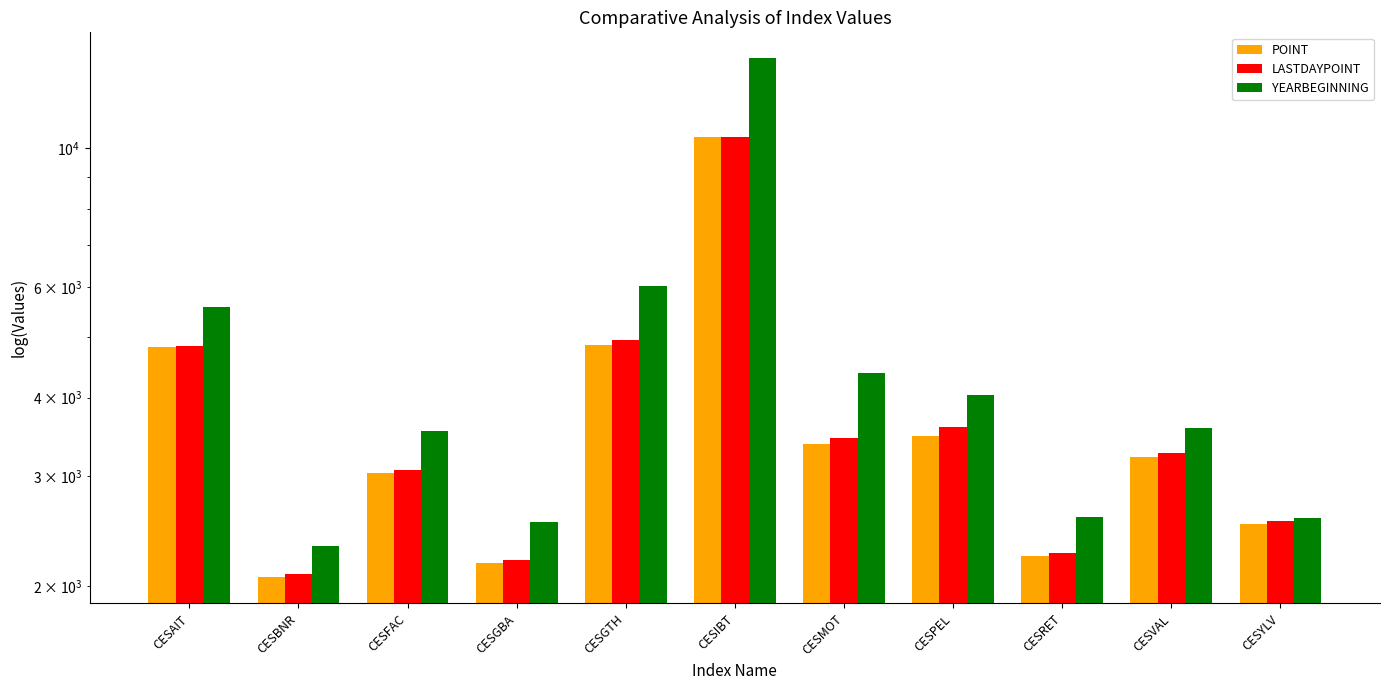

What is the difference between the maximum and second lowest values in the POINT series?

8243.1